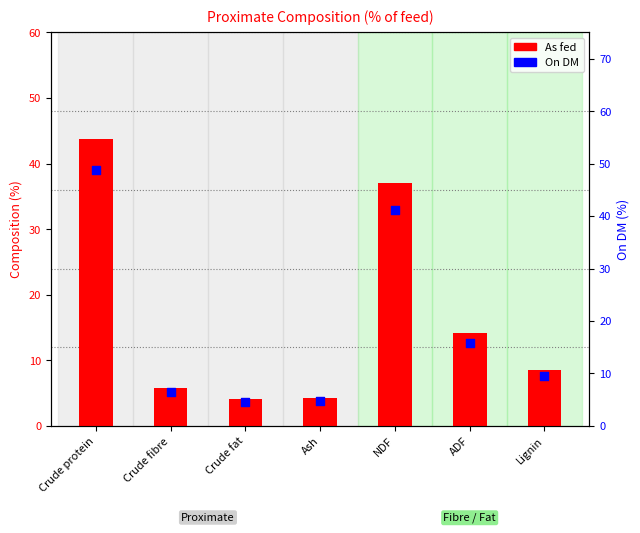

Is the value of As fed at Crude protein greater than the value of On DM at Lignin?

Yes